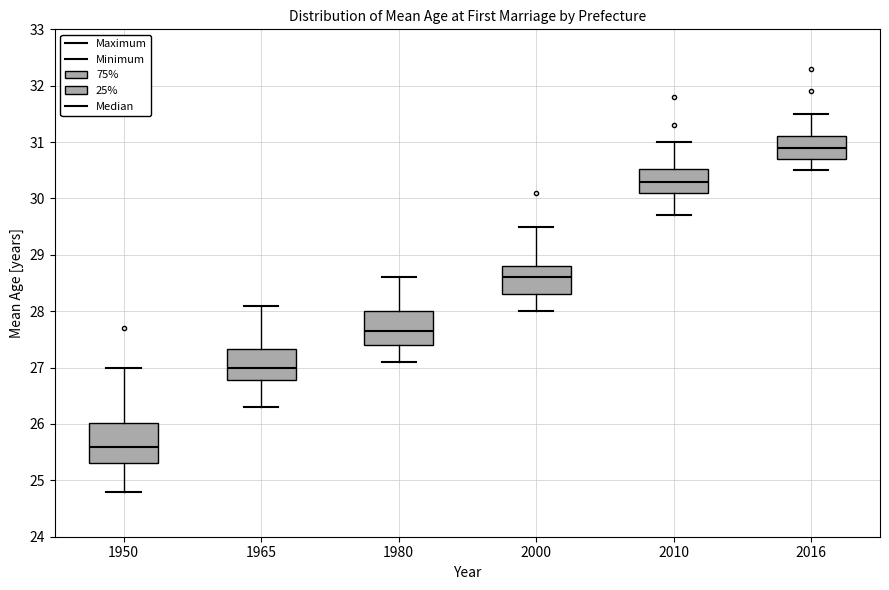

Reading left to right, transcribe this box plot: for each box, give where its median line is, the range the box spans, and where its two whiskers end, as read against the y-axis. The values are not printed on the chart, so give them approximately, as read against the axis.

1950: median 25.6, box 25.3 to 26.0, whiskers 24.8 to 27.0
1965: median 27.0, box 26.8 to 27.3, whiskers 26.3 to 28.1
1980: median 27.7, box 27.4 to 28.0, whiskers 27.1 to 28.6
2000: median 28.6, box 28.3 to 28.8, whiskers 28.0 to 29.5
2010: median 30.3, box 30.1 to 30.5, whiskers 29.7 to 31.0
2016: median 30.9, box 30.7 to 31.1, whiskers 30.5 to 31.5